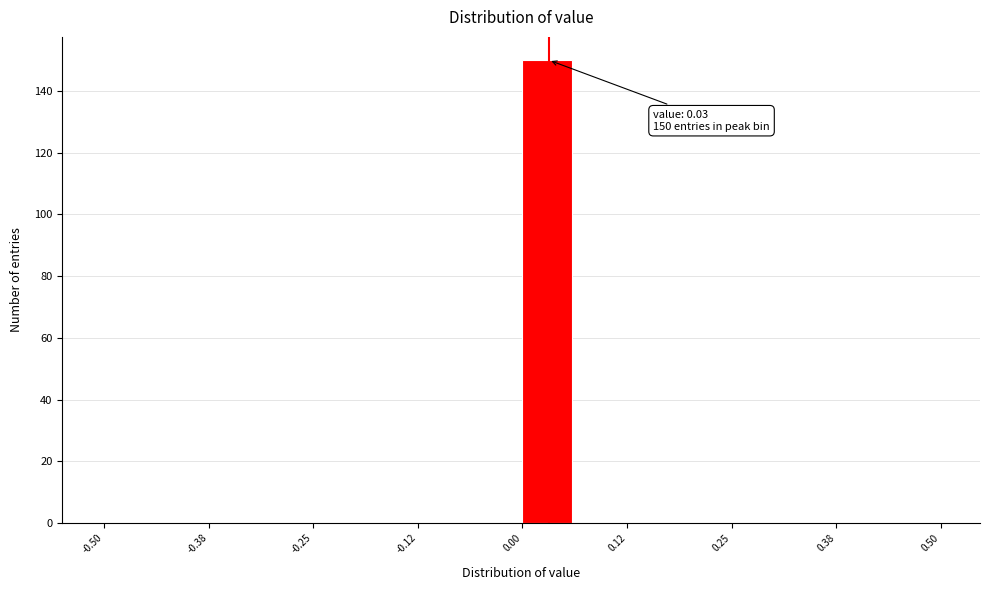

Around what value on the x-axis is the tallest bar? Give the approximate position of its centre, as read against the axis.

0.02